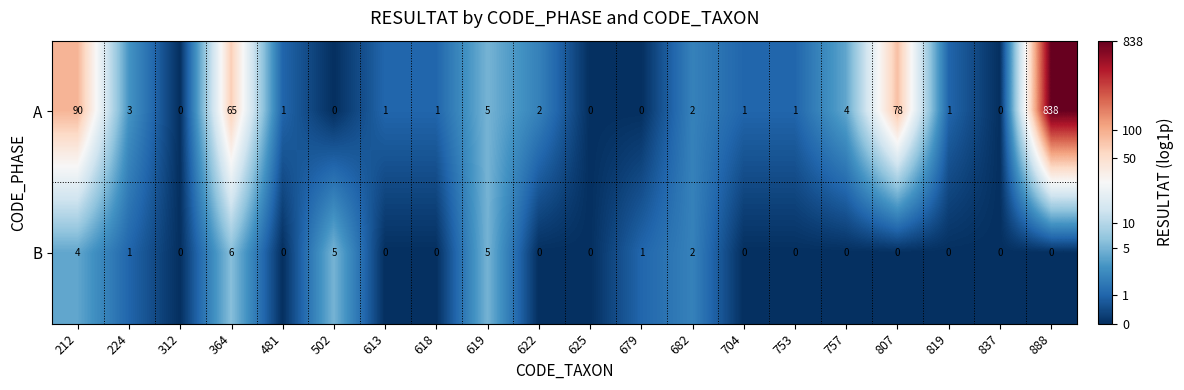

Is it true that B equals 3 at 682?

False